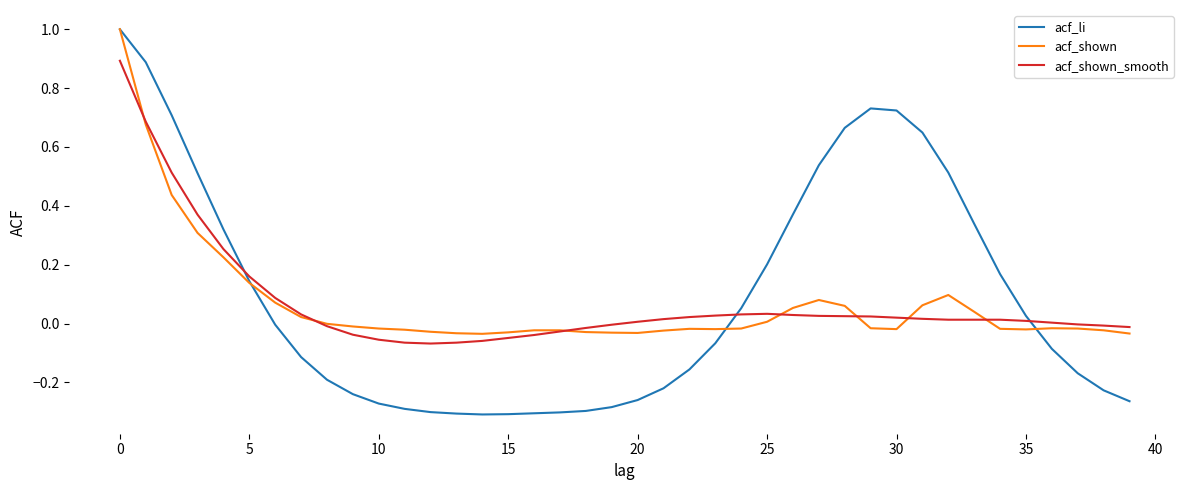

Which series has the widest spread of values?

acf_li